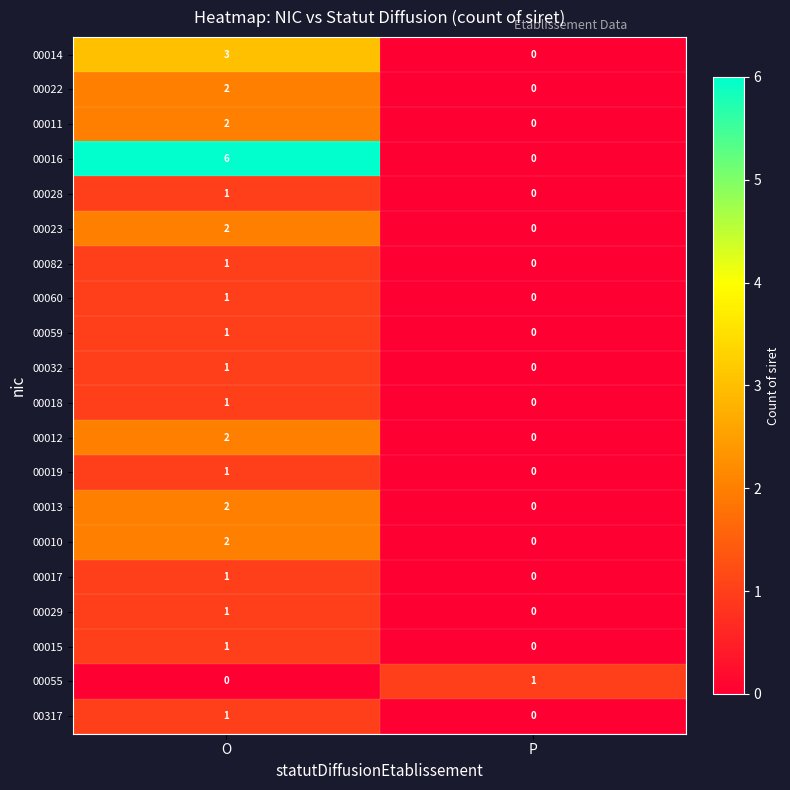

How many data points does each series have?

2